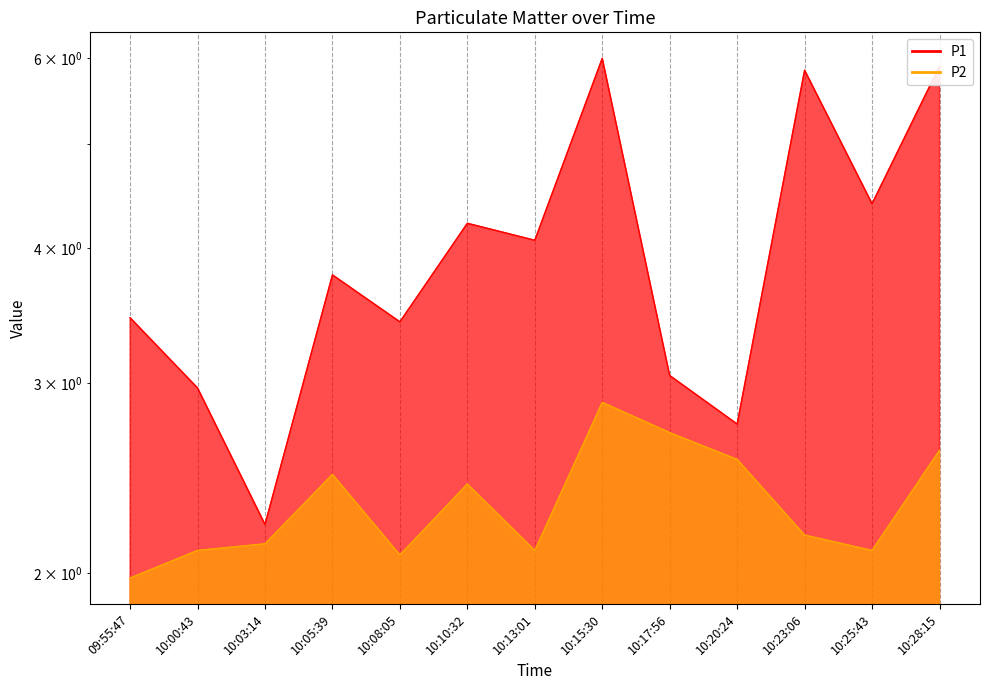

Reading left to right, transcribe all the data shown in this chart.

P1: 3.5	3.0	2.2	3.8	3.4	4.2	4.1	6.0	3.0	2.8	5.8	4.4	5.9
P2: 2.0	2.1	2.1	2.5	2.1	2.4	2.1	2.9	2.7	2.5	2.2	2.1	2.6